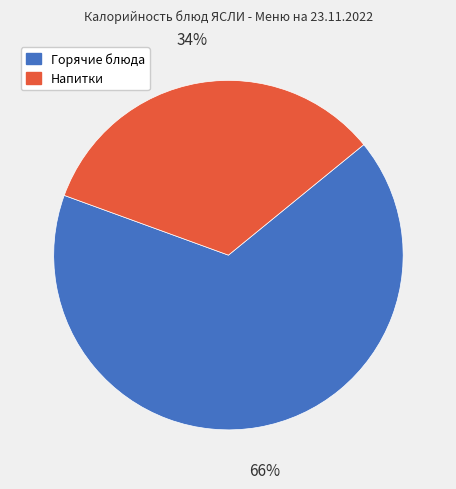

Between Напитки and Горячие блюда, which is larger?

Горячие блюда